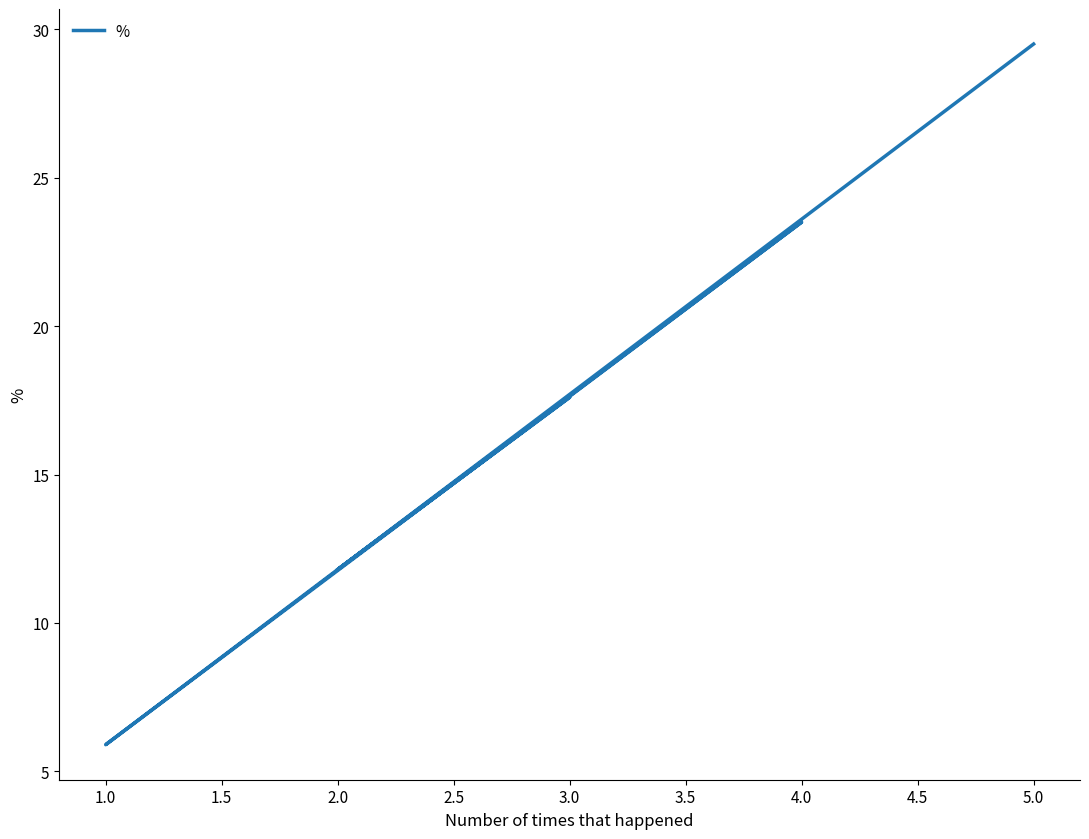

What is the label of the 4th point from the left?

4.0